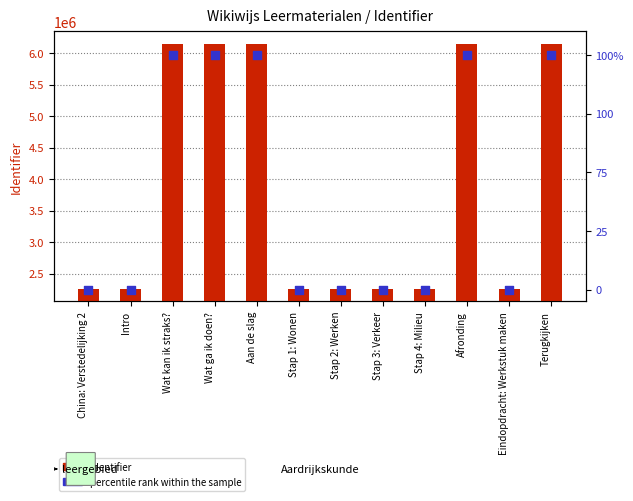

Which series has the widest spread of Y values?

Identifier